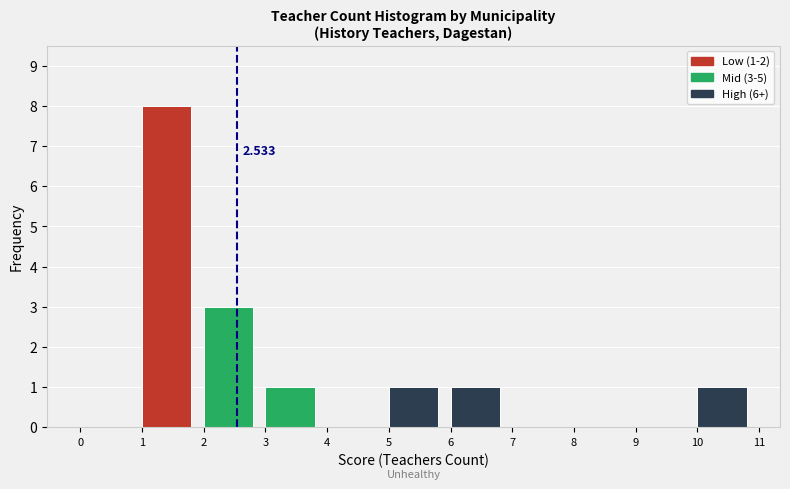

Over which range of the x-axis is the bar tallest?

1 to 2